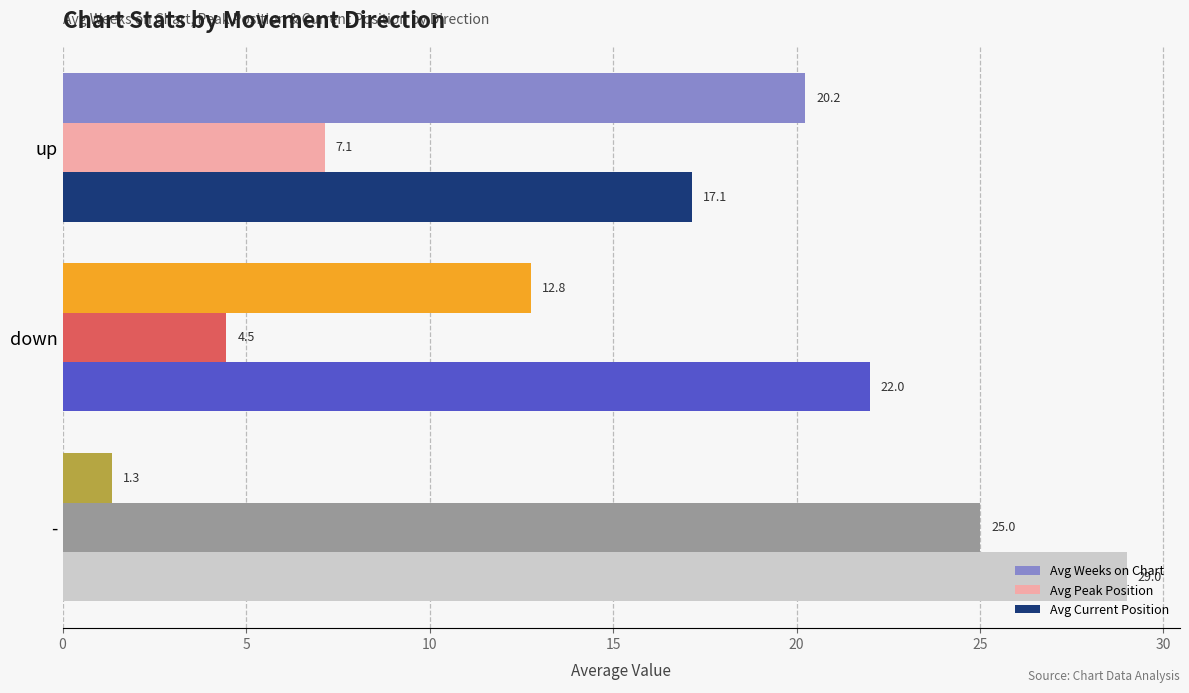

How many categories are shown in the chart?

3